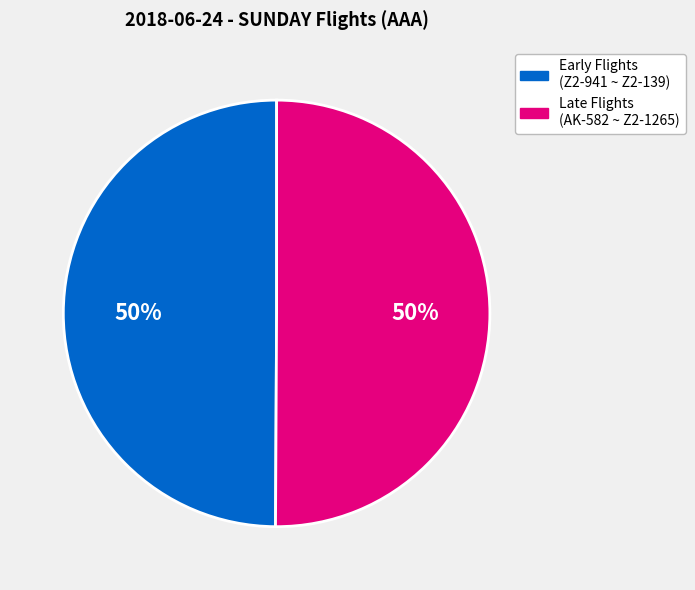

To the nearest percent, what is the average slice percentage?

50%